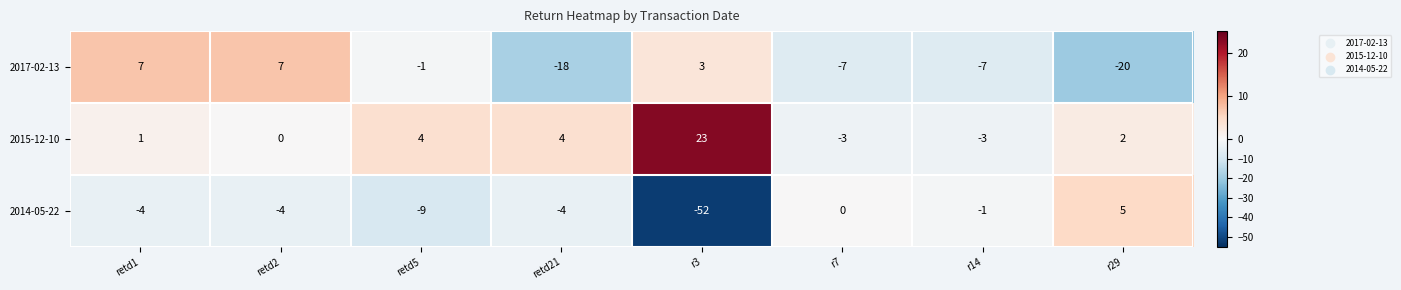

At which category is the sum across all series the highest?

retd1